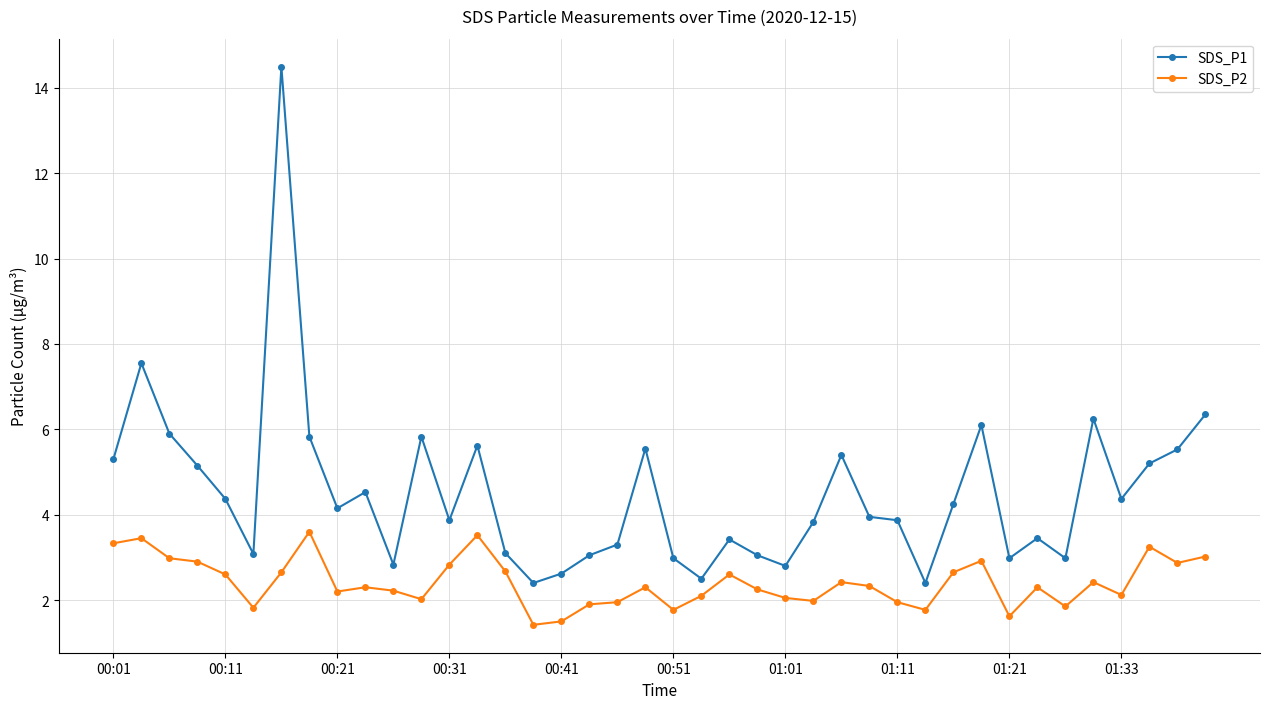

List the series in order of their peak value, highest first.

SDS_P1, SDS_P2